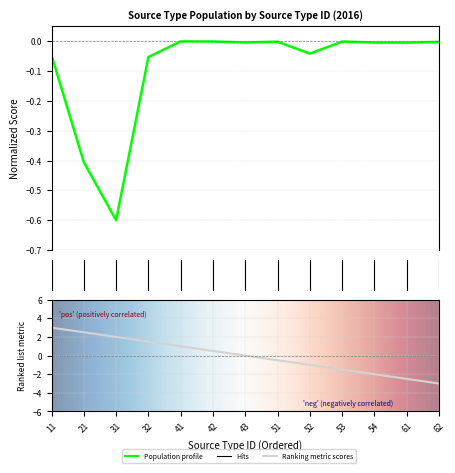

List the labels in order of value, largest first.

41, 42, 53, 51, 62, 43, 54, 61, 52, 11, 32, 21, 31